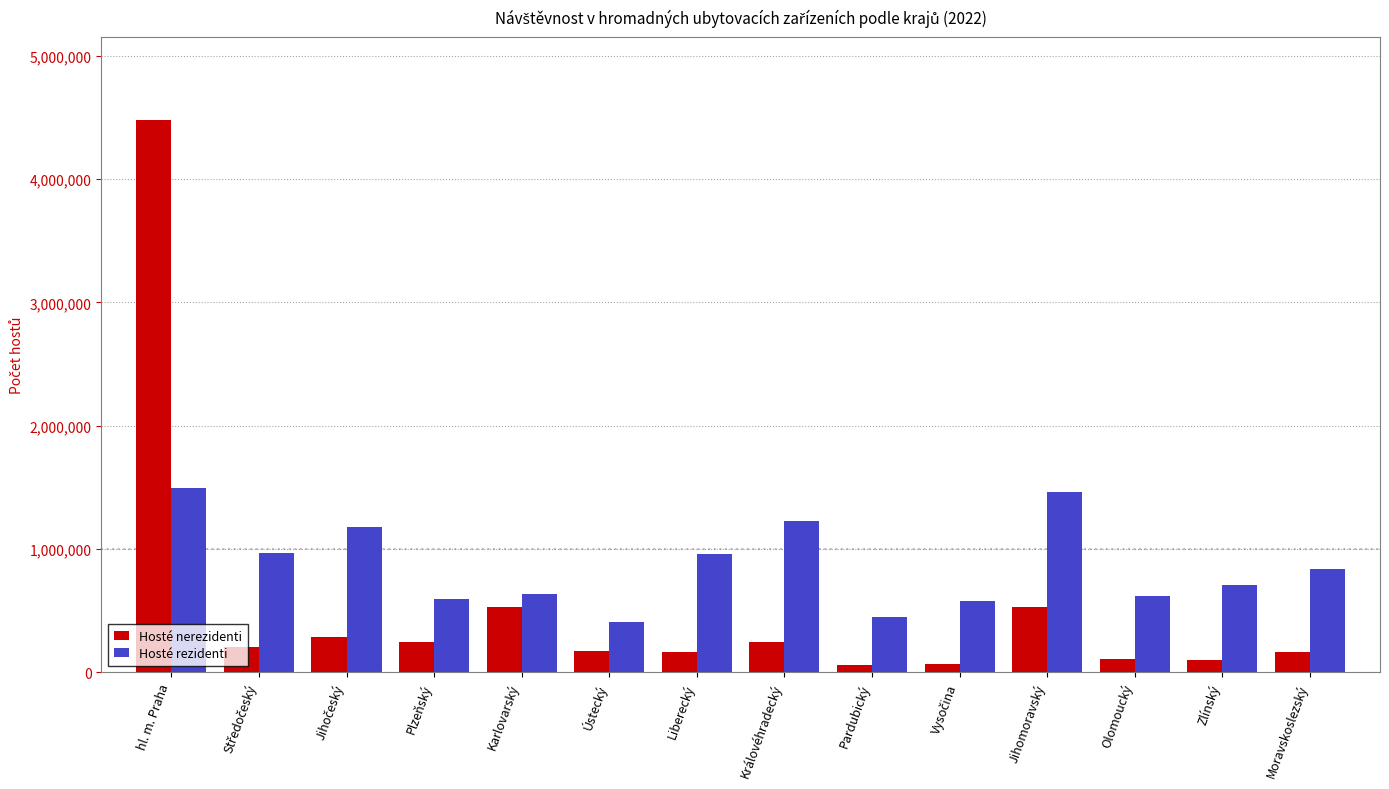

What is the highest value of the Hosté rezidenti series?

1496474